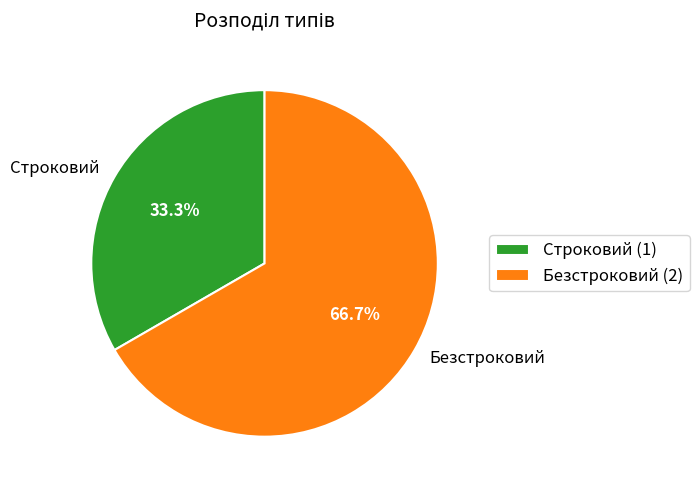

To the nearest percent, what percentage of the pie is Строковий?

33%